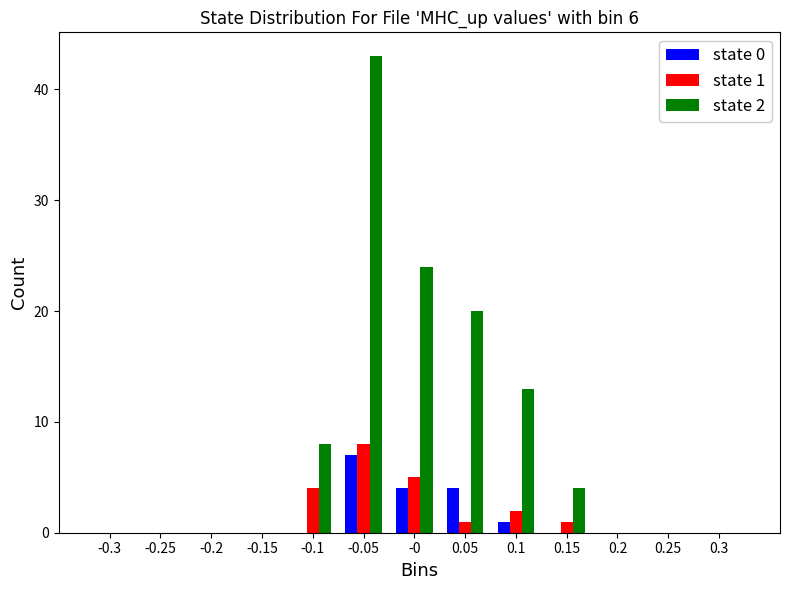

In the state 2 series, which range on the x-axis has the tallest bar?

-0.075 to -0.025